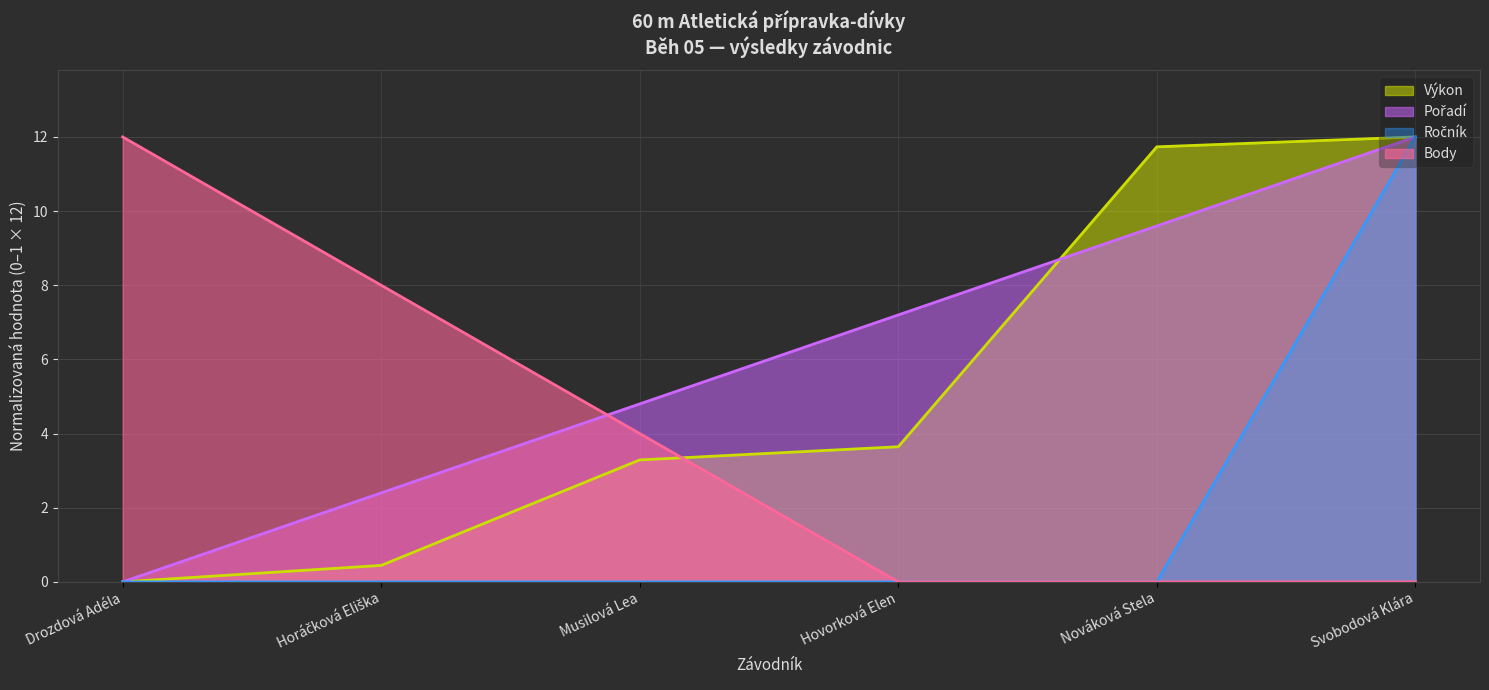

What is the sum of all Pořadí values?

36.0